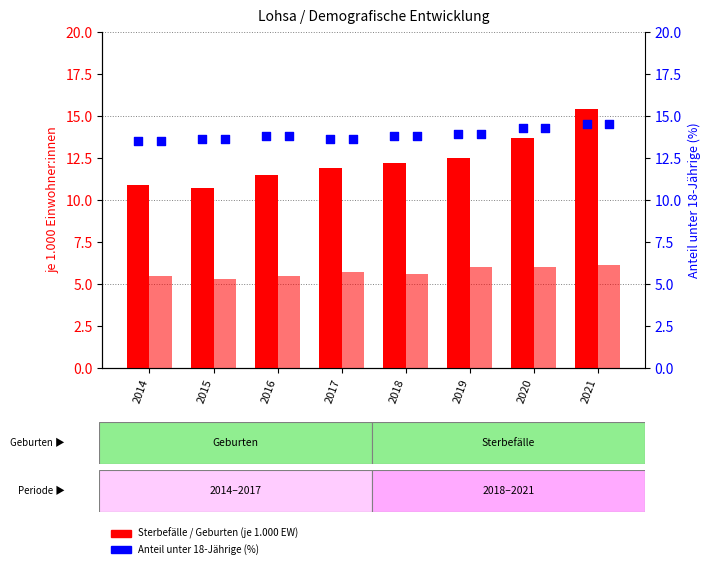

Is the value of Geburten (je 1.000 EW) at 2015 greater than the value of Anteil unter 18-Jährige (%) at 2015?

No